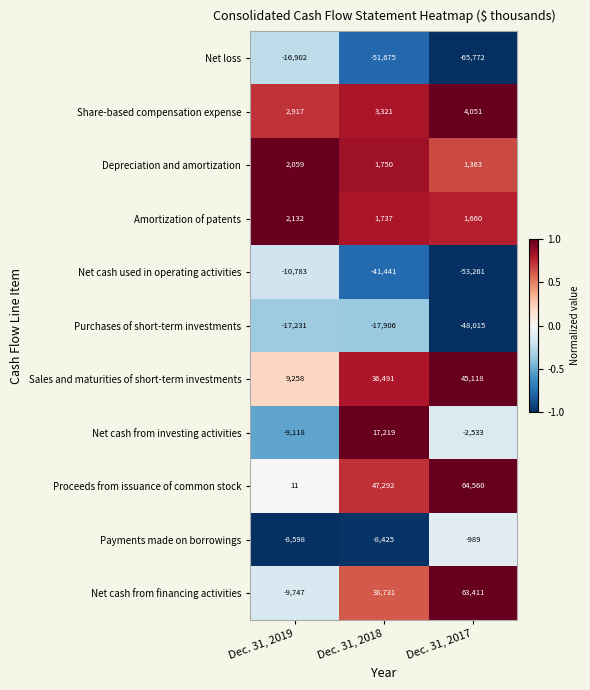

List the series in order of their peak value, highest first.

Proceeds from issuance of common stock, Net cash from financing activities, Sales and maturities of short-term investments, Net cash from investing activities, Share-based compensation expense, Amortization of patents, Depreciation and amortization, Payments made on borrowings, Net cash used in operating activities, Net loss, Purchases of short-term investments